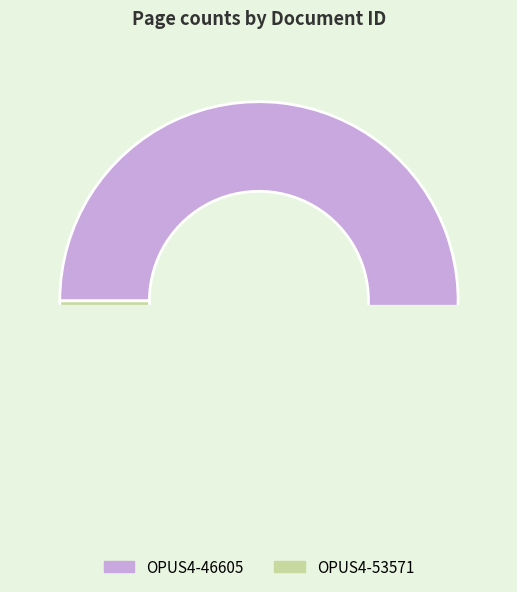

To the nearest percent, what is the combined percentage of OPUS4-53571 and OPUS4-46605?

100%